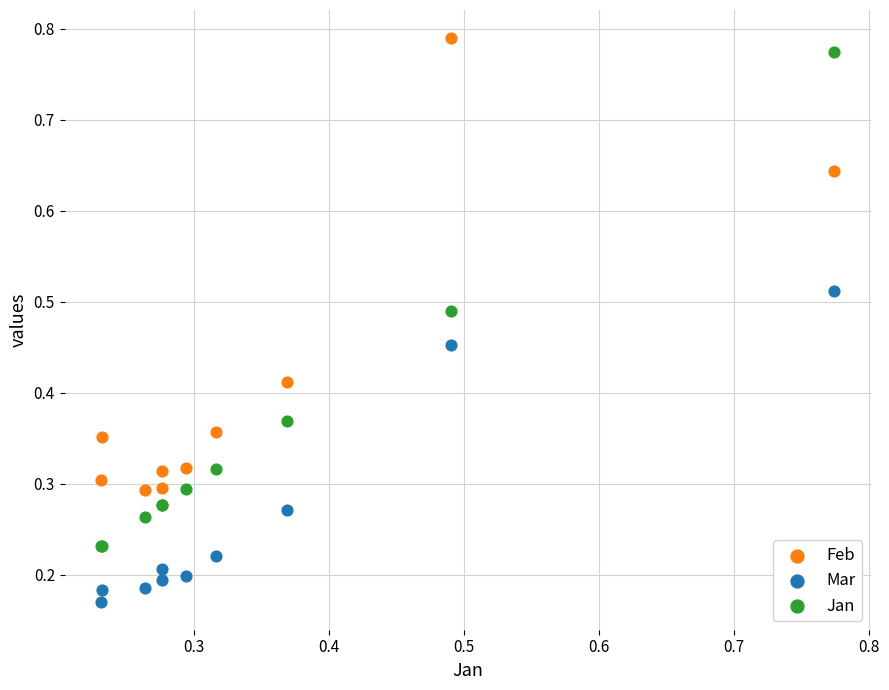

Which series has the largest Y range (max minus min)?

Jan